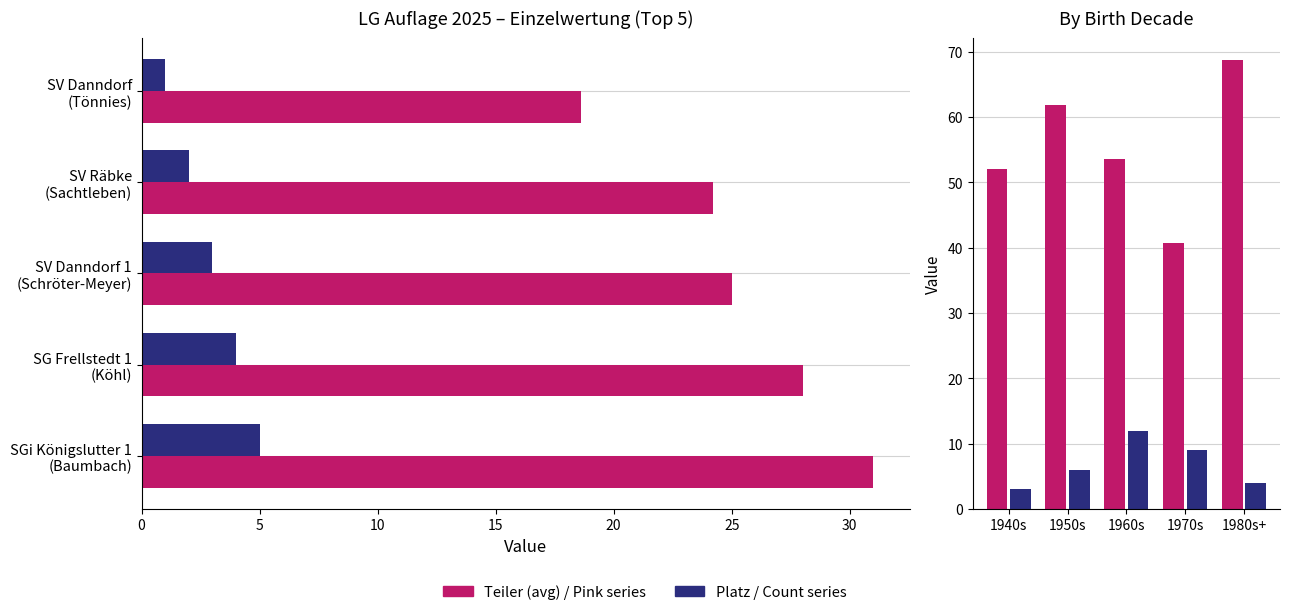

Which series has the largest total across all categories?

Avg Teiler